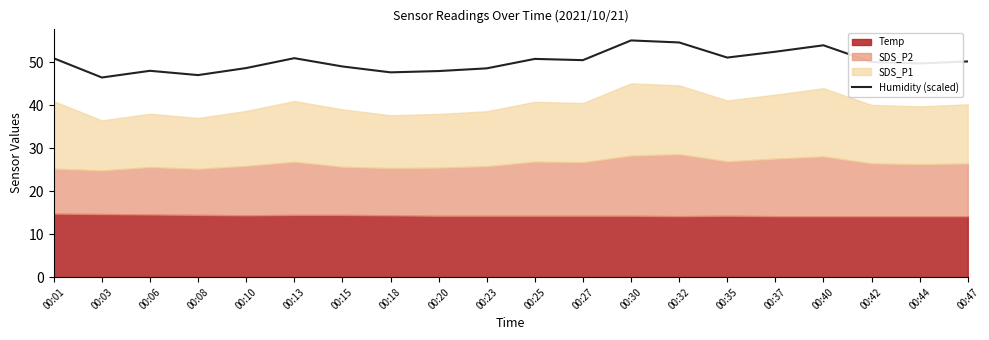

How many points are higher than both their immediate neighbors (excluding endpoints)?

5